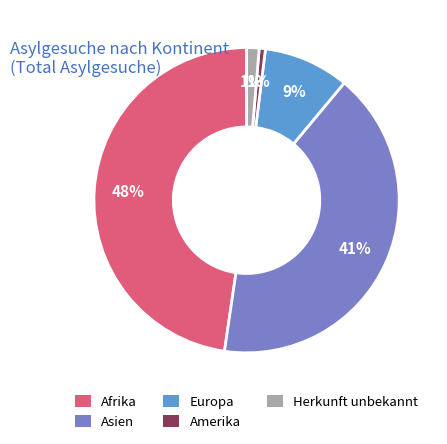

Is there a majority slice in this chart?

No